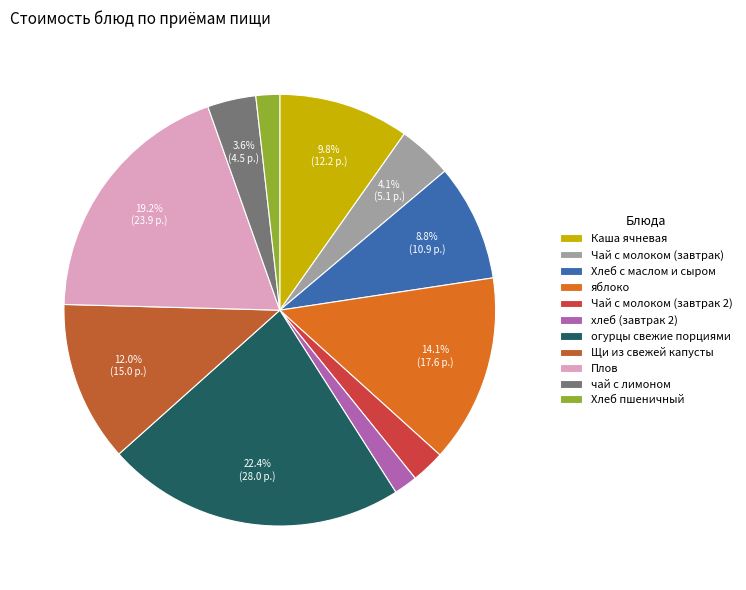

To the nearest percent, what percentage of the pie is Чай с молоком (завтрак 2)?

3%